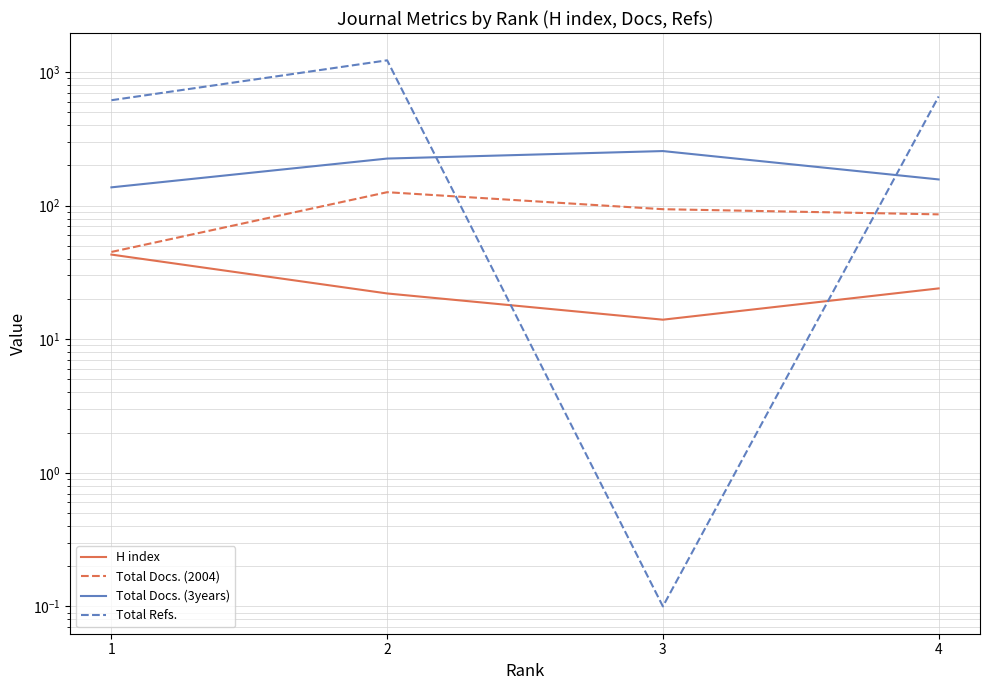

Is the value of Total Docs. (3years) at 1 greater than the value of H index at 4?

Yes